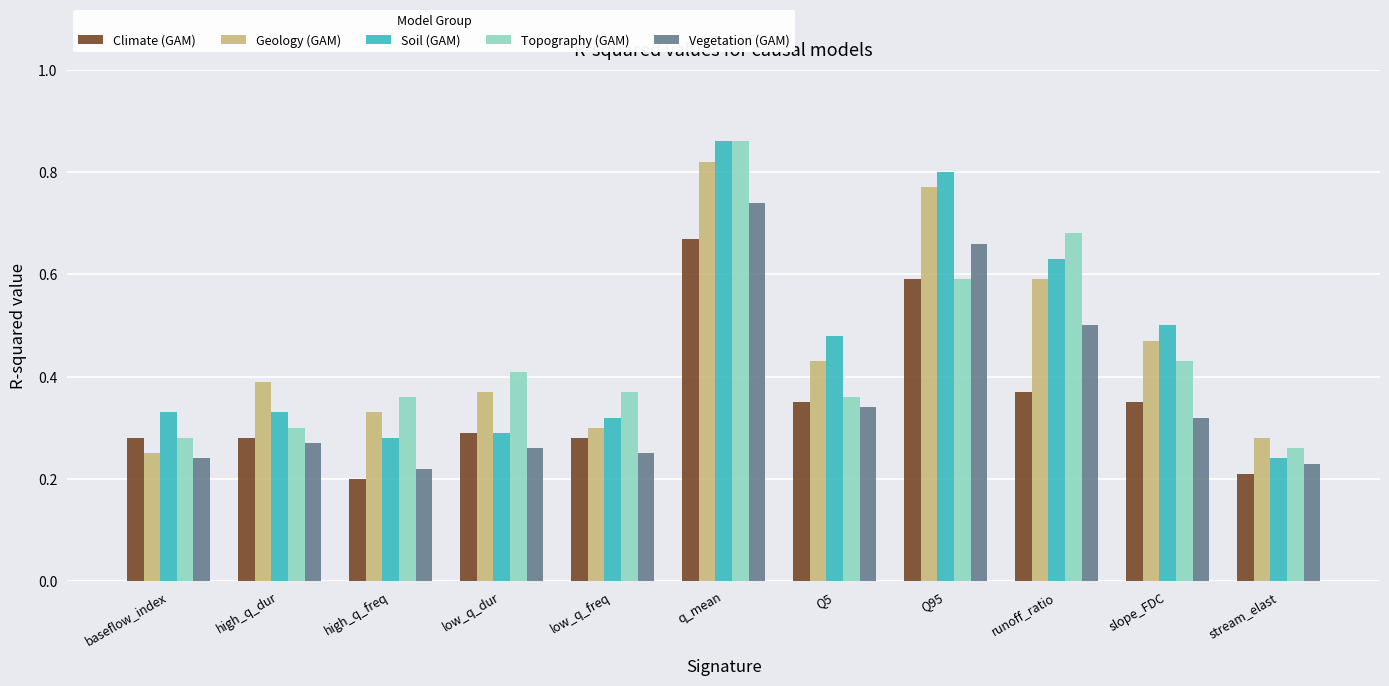

What is the sum of all Soil (GAM) values?

5.1